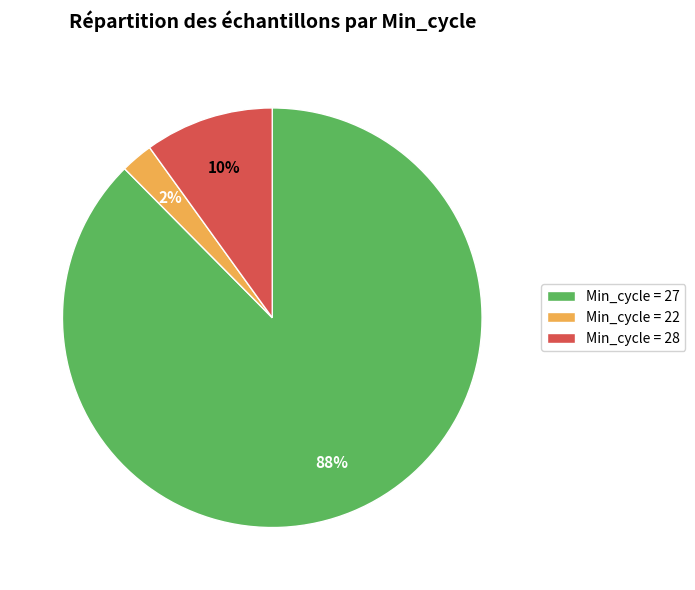

Is it true that Min_cycle = 22 is 2% of the pie?

True